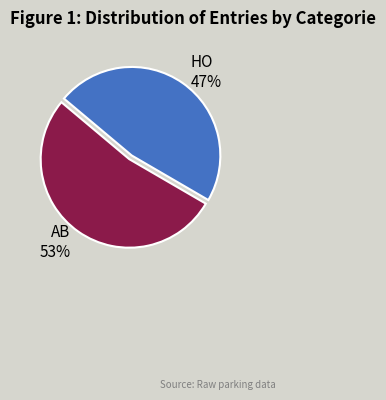

Is there a majority slice in this chart?

Yes